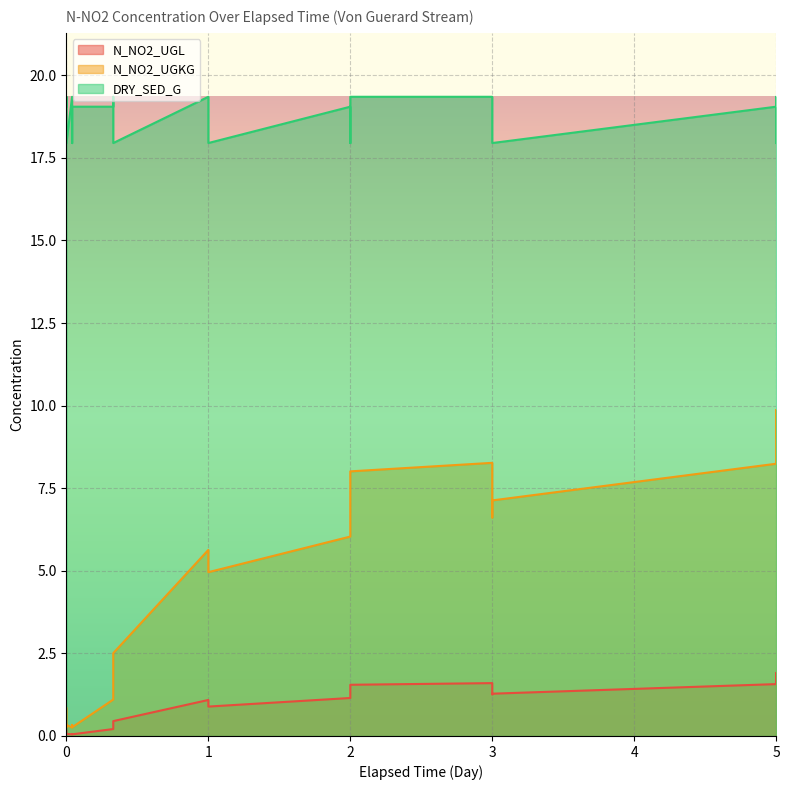

Which series has the largest total across all categories?

DRY_SED_G